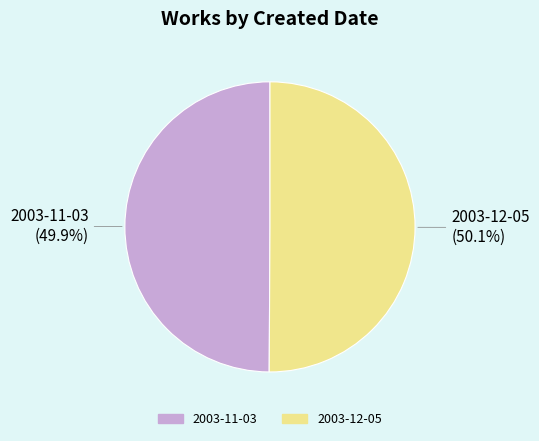

True or false: 2003-11-03 accounts for 50% of the total.

True